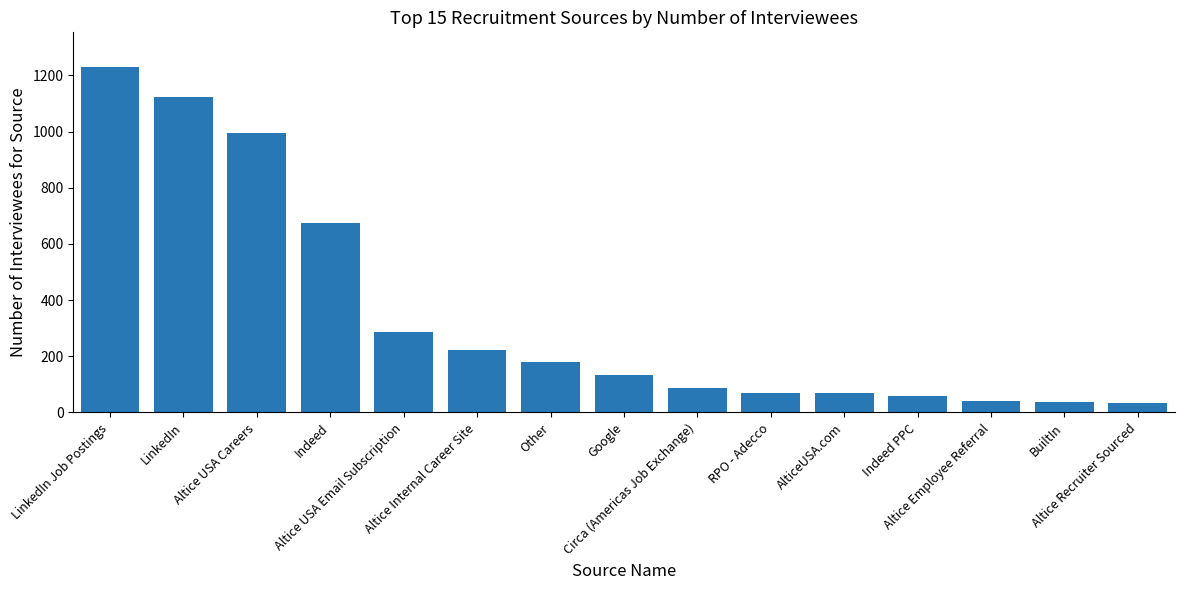

What is the average value?

349